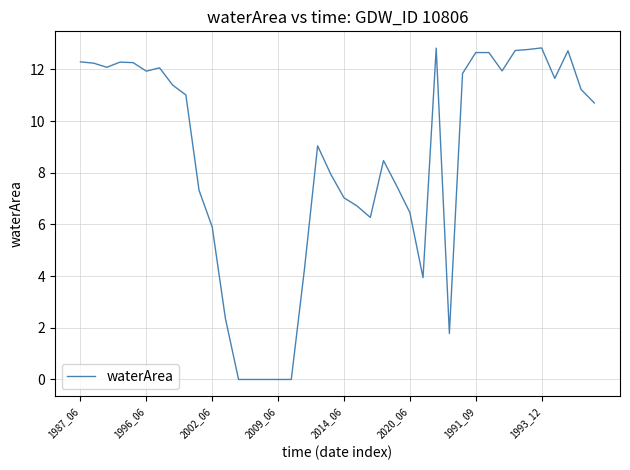

True or false: there are more than 2 points higher than both neighbors.

True